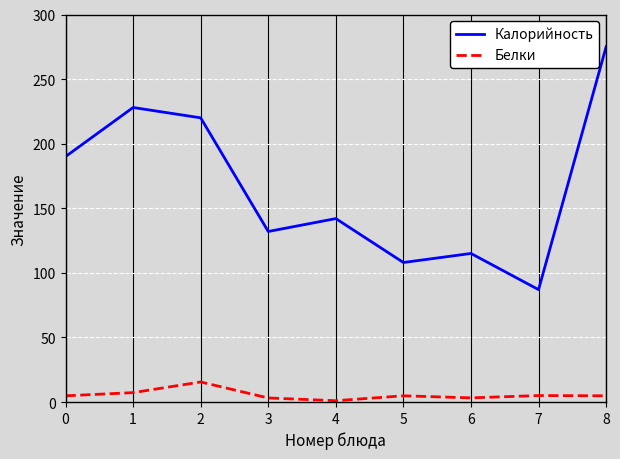

Which series has the largest total across all categories?

Калорийность